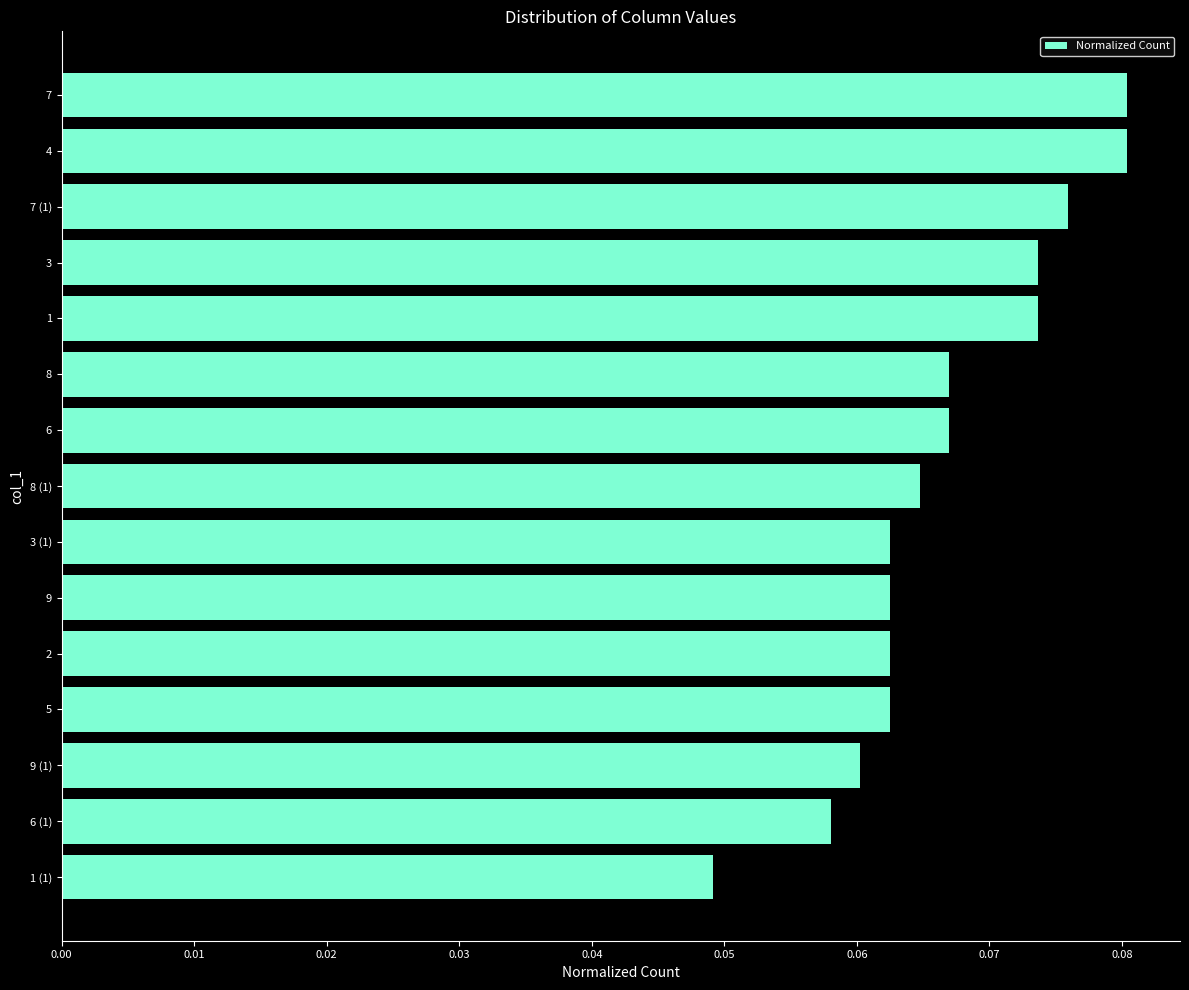

What position from the bottom is 6?

9